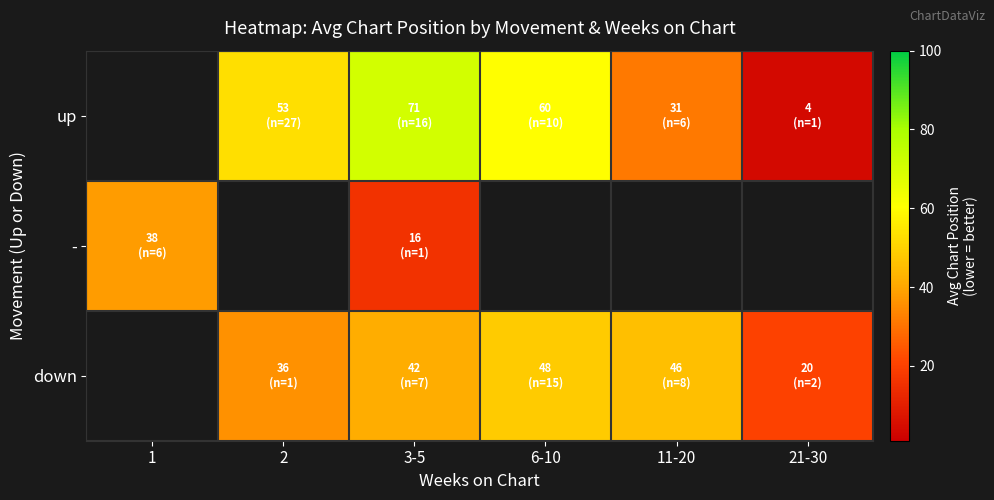

True or false: up has a value of 31.2 at 11-20.

True